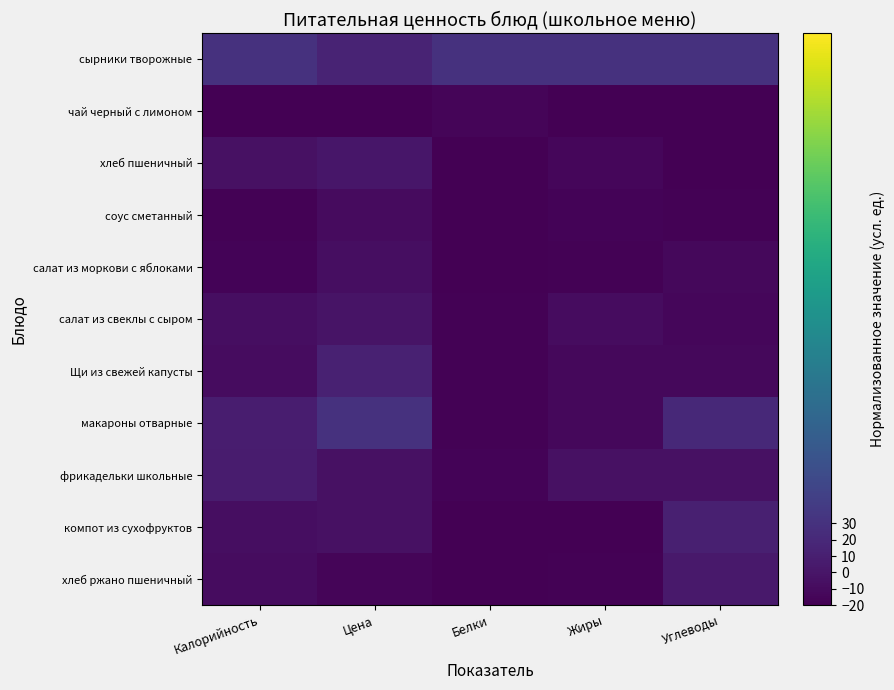

Reading left to right, list all the values displayed in this chart.

сырники творожные: Калорийность=30.0	Цена=14.4	Белки=30.0	Жиры=30.0	Углеводы=30.0
чай черный с лимоном: Калорийность=-20.0	Цена=-20.0	Белки=-15.5	Жиры=-19.4	Углеводы=-20.0
хлеб пшеничный: Калорийность=-4.7	Цена=1.8	Белки=-18.9	Жиры=-14.4	Углеводы=-19.6
соус сметанный: Калорийность=-18.3	Цена=-9.1	Белки=-19.8	Жиры=-16.5	Углеводы=-17.3
салат из моркови с яблоками: Калорийность=-17.2	Цена=-6.8	Белки=-20.0	Жиры=-17.6	Углеводы=-12.6
салат из свеклы с сыром: Калорийность=-7.1	Цена=-2.2	Белки=-18.3	Жиры=-8.9	Углеводы=-14.5
Щи из свежей капусты: Калорийность=-8.7	Цена=12.3	Белки=-18.3	Жиры=-12.2	Углеводы=-11.8
макароны отварные: Калорийность=8.3	Цена=30.0	Белки=-17.9	Жиры=-12.8	Углеводы=19.9
фрикадельки школьные: Калорийность=6.4	Цена=-4.3	Белки=-16.5	Жиры=-3.8	Углеводы=-4.1
компот из сухофруктов: Калорийность=-7.2	Цена=-4.3	Белки=-20.0	Жиры=-20.0	Углеводы=10.5
хлеб ржано пшеничный: Калорийность=-7.9	Цена=-14.6	Белки=-18.9	Жиры=-18.5	Углеводы=4.3